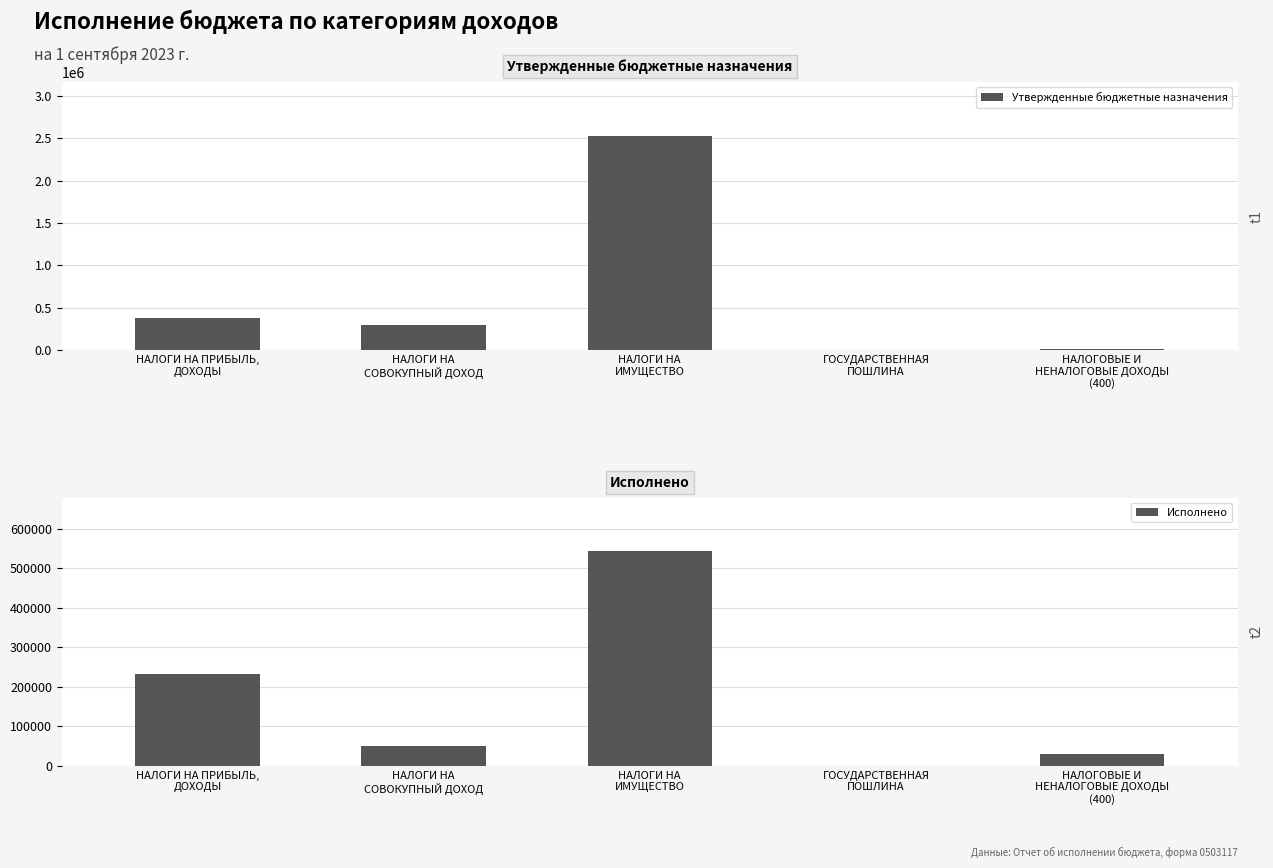

Reading right to left, transcribe all the data shown in this chart.

Утвержденные бюджетные назначения: НАЛОГОВЫЕ И
НЕНАЛОГОВЫЕ ДОХОДЫ
(400)=15460.0	ГОСУДАРСТВЕННАЯ
ПОШЛИНА=2000.0	НАЛОГИ НА
ИМУЩЕСТВО=2530000.0	НАЛОГИ НА
СОВОКУПНЫЙ ДОХОД=300000.0	НАЛОГИ НА ПРИБЫЛЬ,
ДОХОДЫ=379800.0
Исполнено: НАЛОГОВЫЕ И
НЕНАЛОГОВЫЕ ДОХОДЫ
(400)=29517.9	ГОСУДАРСТВЕННАЯ
ПОШЛИНА=600.0	НАЛОГИ НА
ИМУЩЕСТВО=542419.1	НАЛОГИ НА
СОВОКУПНЫЙ ДОХОД=49379.7	НАЛОГИ НА ПРИБЫЛЬ,
ДОХОДЫ=232467.1